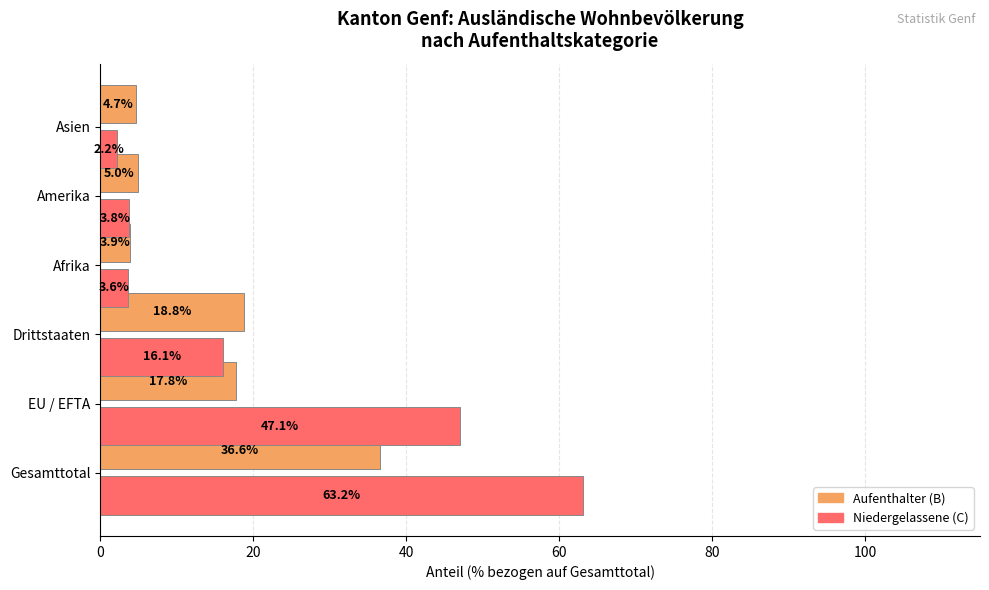

Which series changed the most between Drittstaaten and Asien?

Aufenthalter (B)